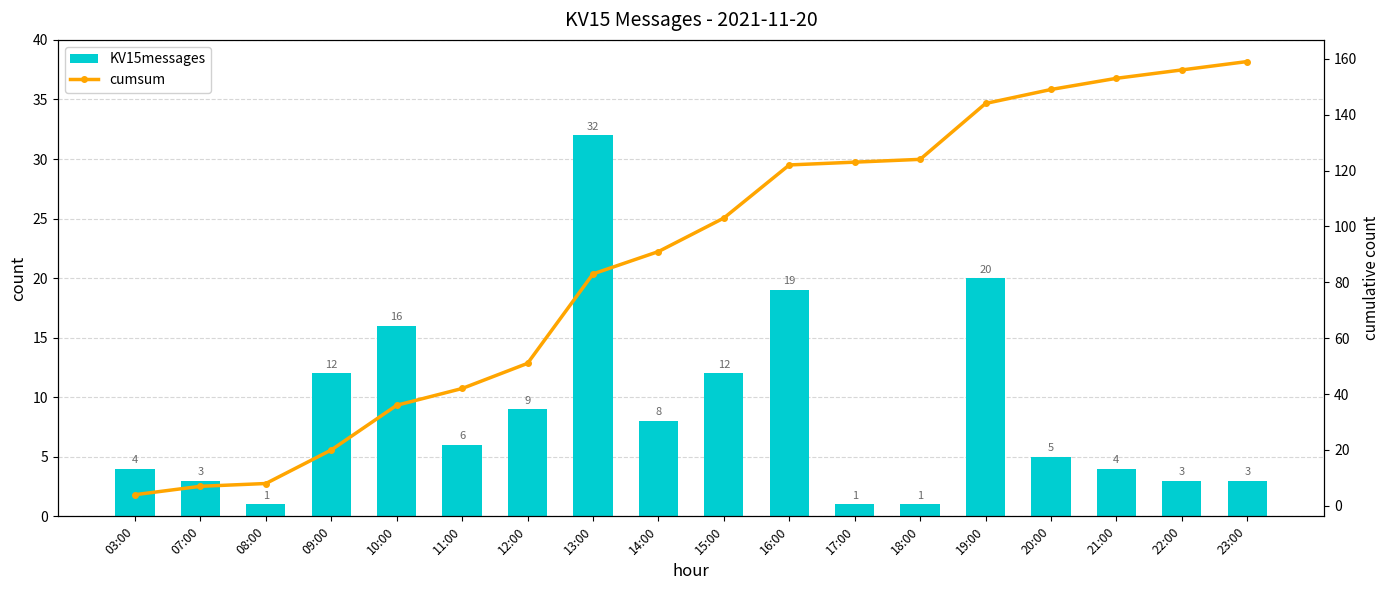

Which series changed the most between 07:00 and 19:00?

cumsum